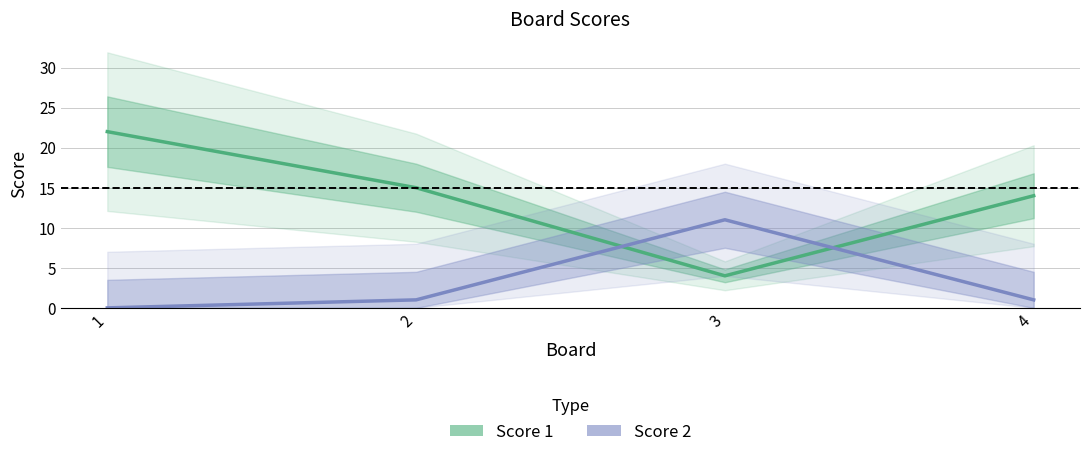

Reading left to right, transcribe all the data shown in this chart.

Score 1: 1=22	2=15	3=4	4=14
Score 2: 1=0	2=1	3=11	4=1